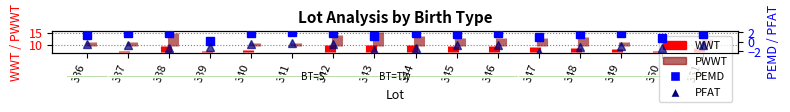

What is the approximate value of PEMD at 343?

1.2